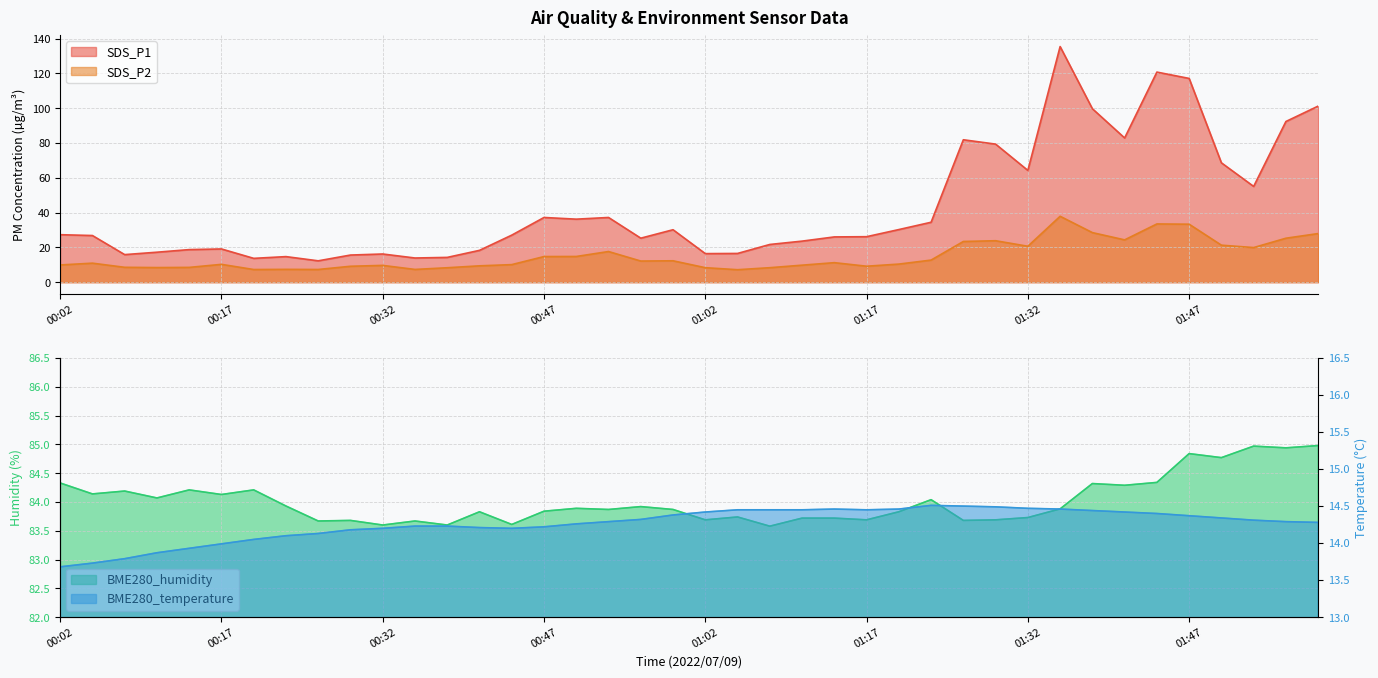

At 01:11, list the series in order from largest to smallest.

BME280_humidity, SDS_P1, BME280_temperature, SDS_P2